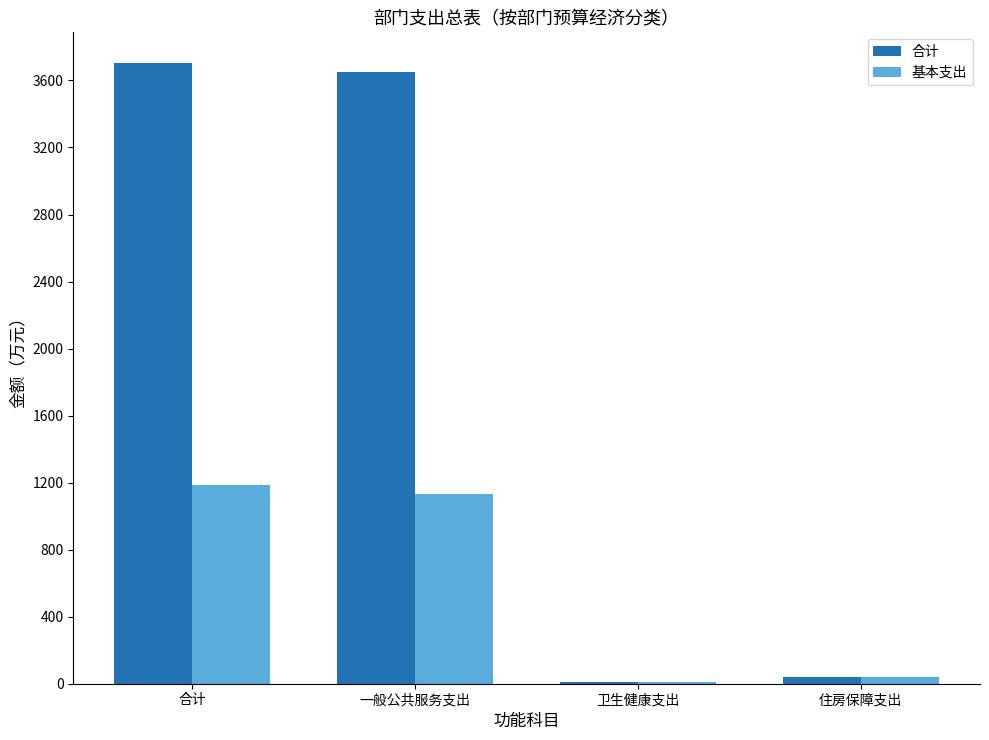

What is the average value of the 合计 series?

1851.1